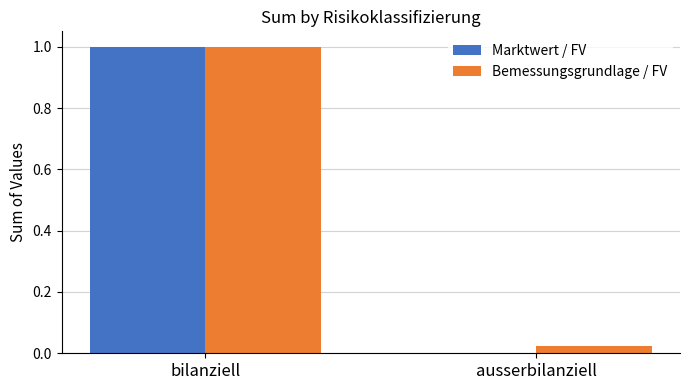

How many categories are shown in the chart?

2